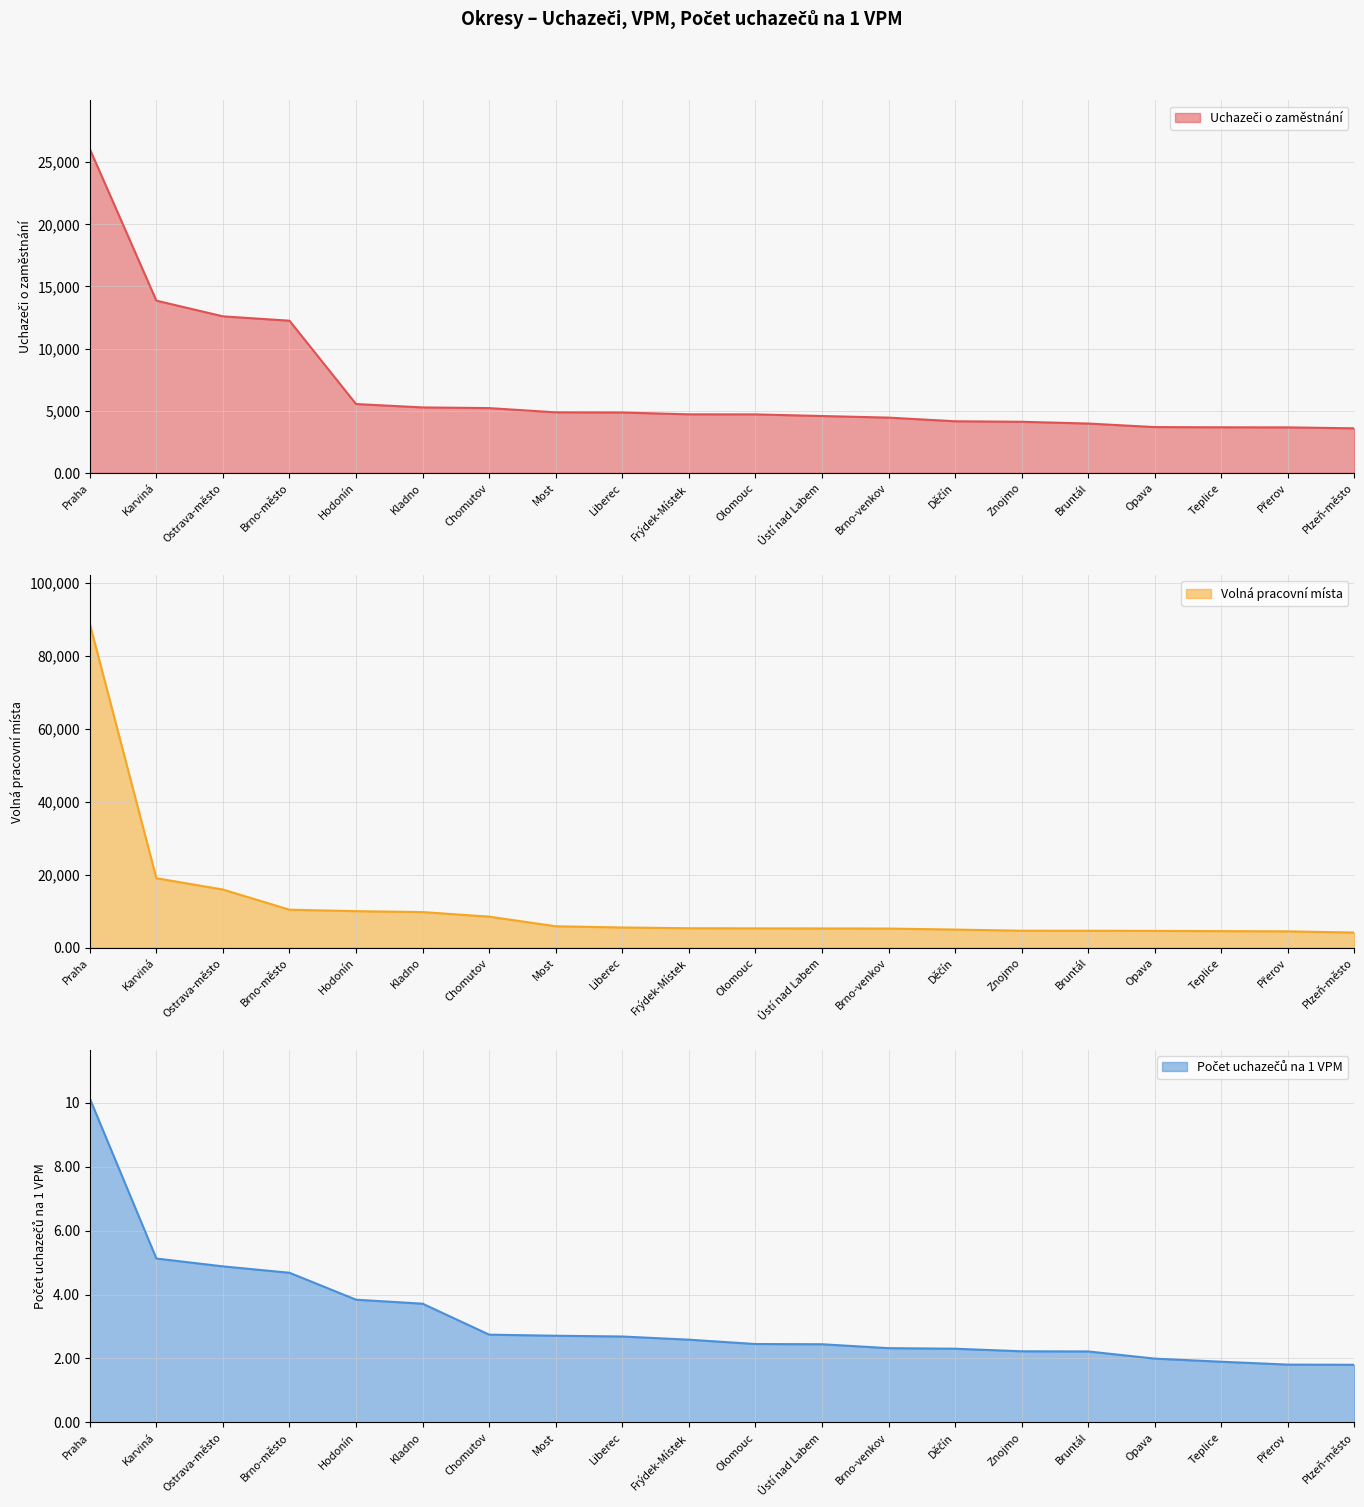

Reading left to right, extract all data points from this chart.

Uchazeči o zaměstnání: 26047.0	13852.0	12588.0	12237.0	5535.0	5263.0	5209.0	4867.0	4854.0	4707.0	4704.0	4572.0	4444.0	4150.0	4110.0	3967.0	3682.0	3665.0	3658.0	3582.0
Volná pracovní místa: 88785.0	19040.0	15932.0	10404.0	10007.0	9755.0	8502.0	5861.0	5531.0	5320.0	5287.0	5264.0	5235.0	4959.0	4644.0	4638.0	4595.0	4528.0	4473.0	4142.0
Počet uchazečů na 1 VPM: 10.1	5.1	4.9	4.7	3.8	3.7	2.7	2.7	2.7	2.6	2.5	2.4	2.3	2.3	2.2	2.2	2.0	1.9	1.8	1.8